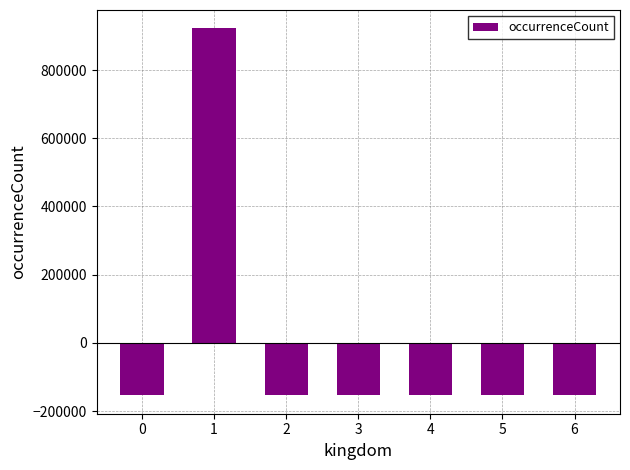

What is the sum of the values at 0 and 5?

-307916.4